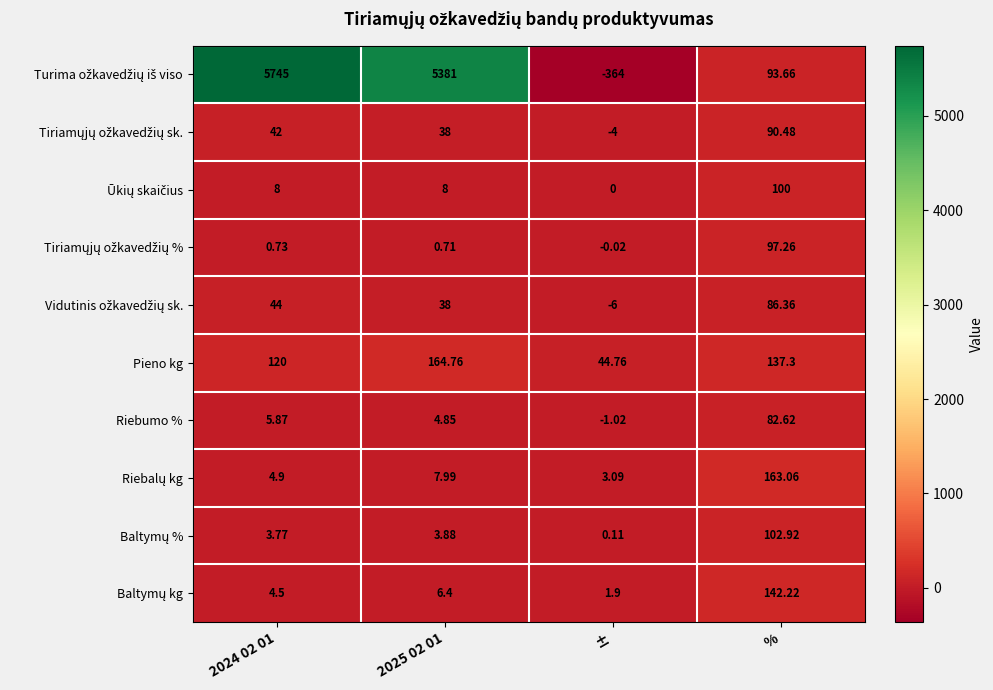

Which label corresponds to the smallest value in the chart?

±